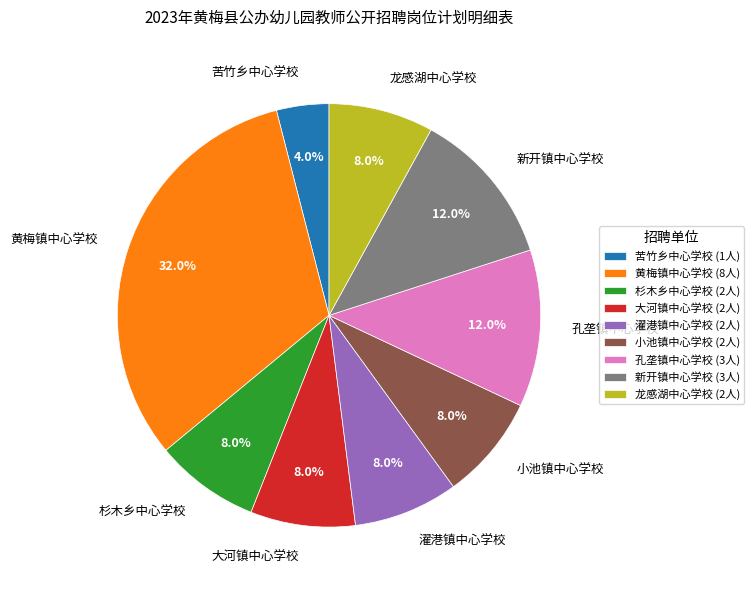

To the nearest percent, what is the difference between the largest and smallest slice percentages?

28%